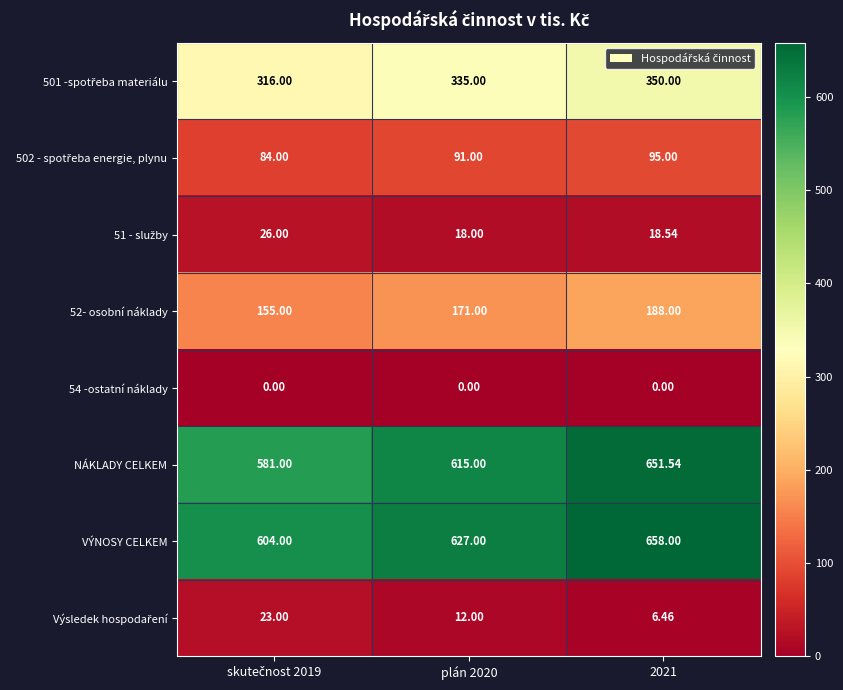

Which series has the widest spread of values?

NÁKLADY CELKEM